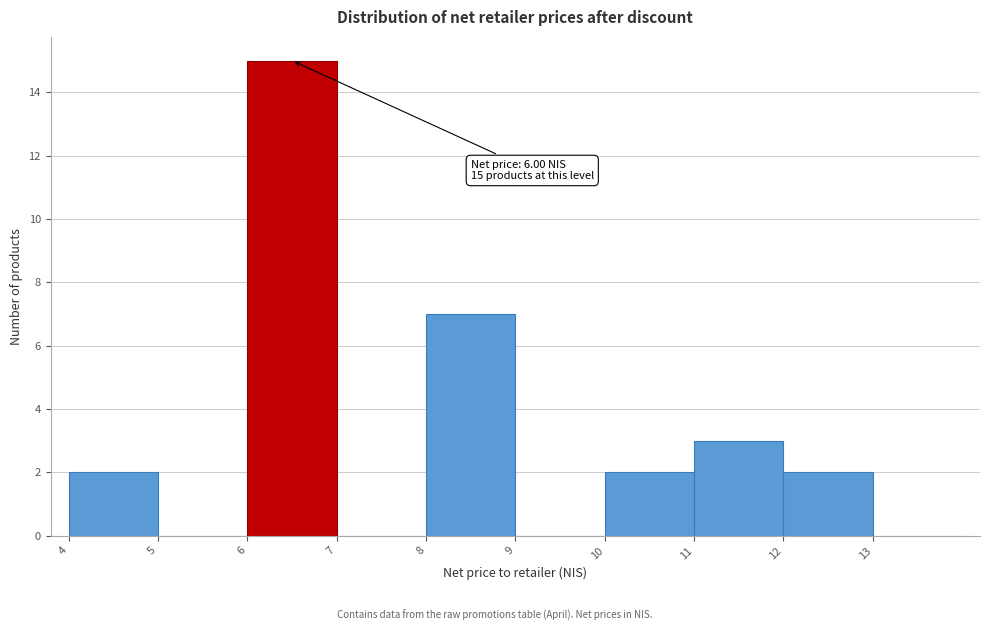

Over which range of the x-axis is the bar tallest?

6 to 7